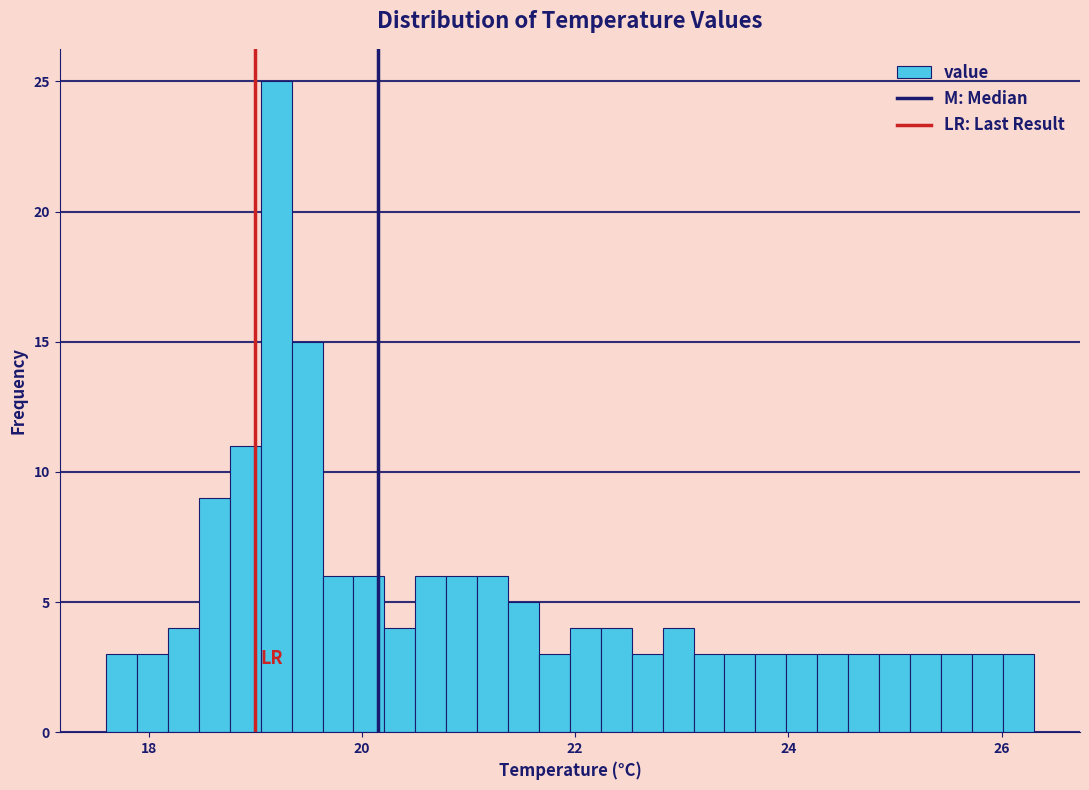

Read against the x-axis, roughly where is the centre of the tallest bar?

19.2